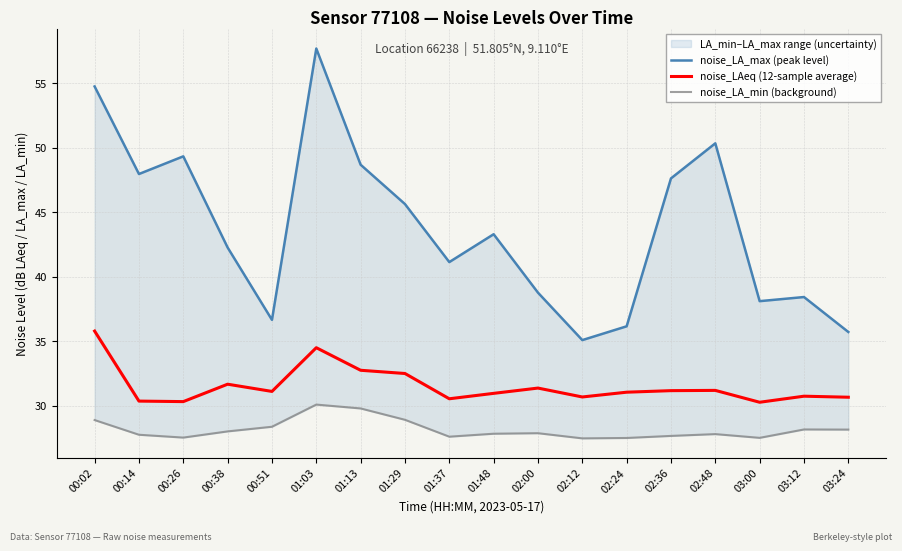

Is the value of noise_LAeq (12-sample average) at 01:03 greater than the value of noise_LA_min (background) at 02:00?

Yes